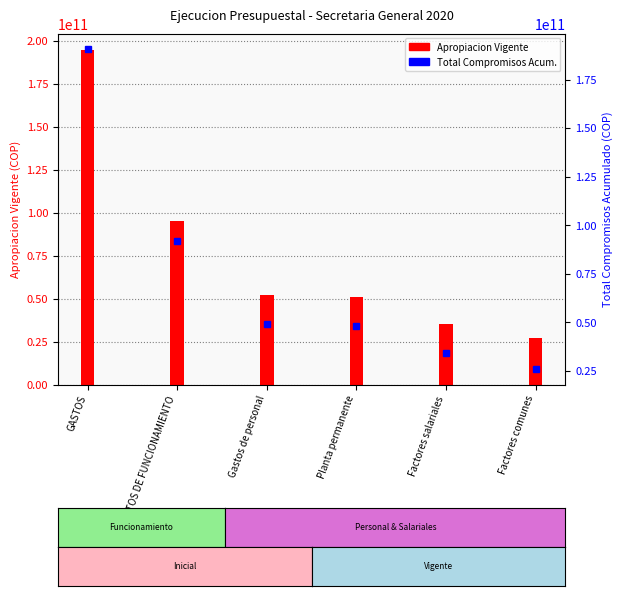

Count the number of categories in the chart.

6